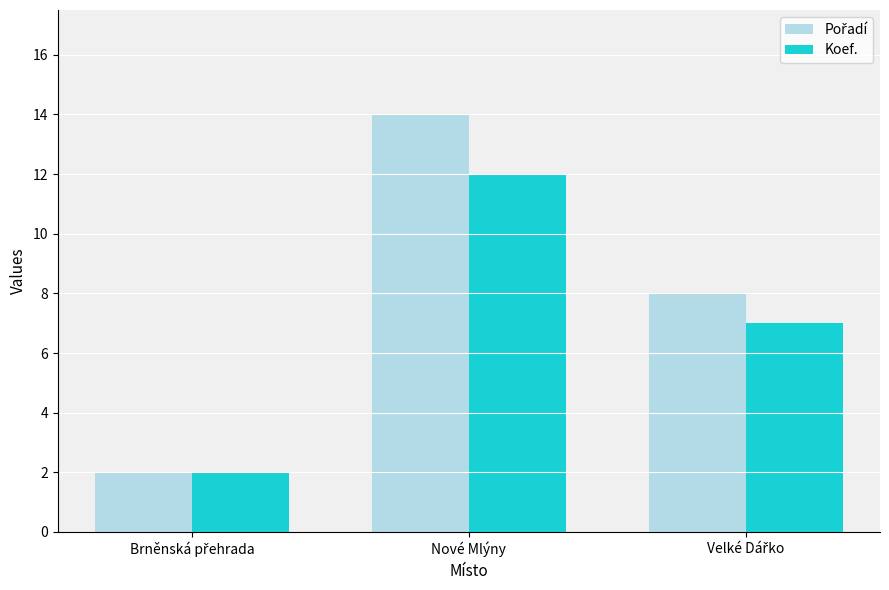

What is the average value of the Koef. series?

7